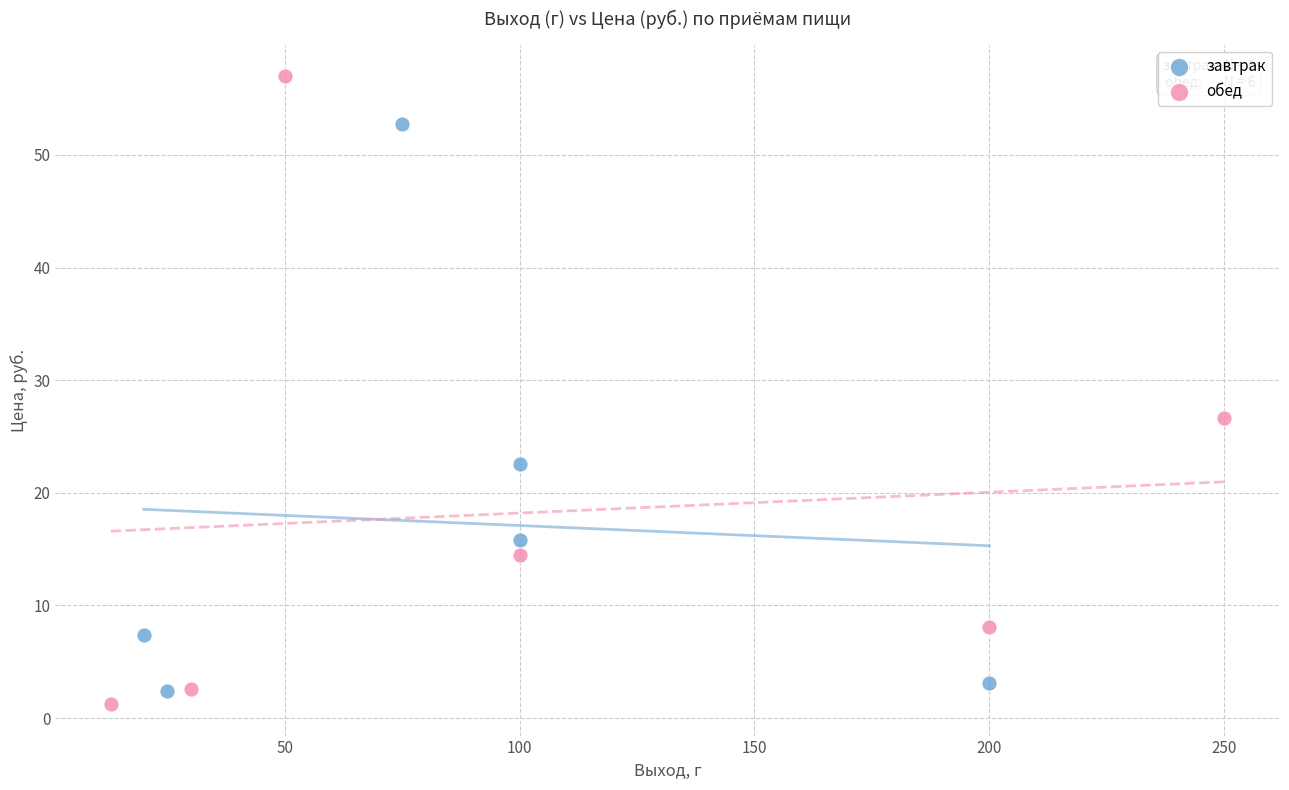

Which series contains the highest Y value?

обед